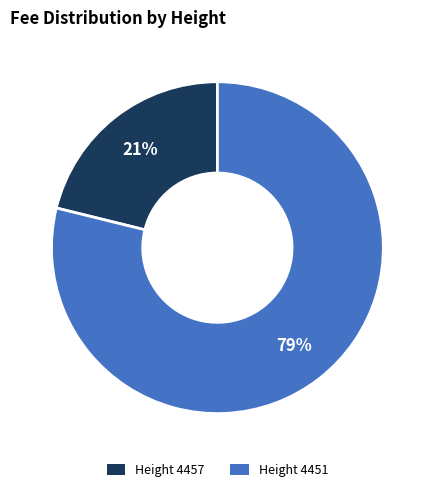

Does any single category account for the majority?

Yes